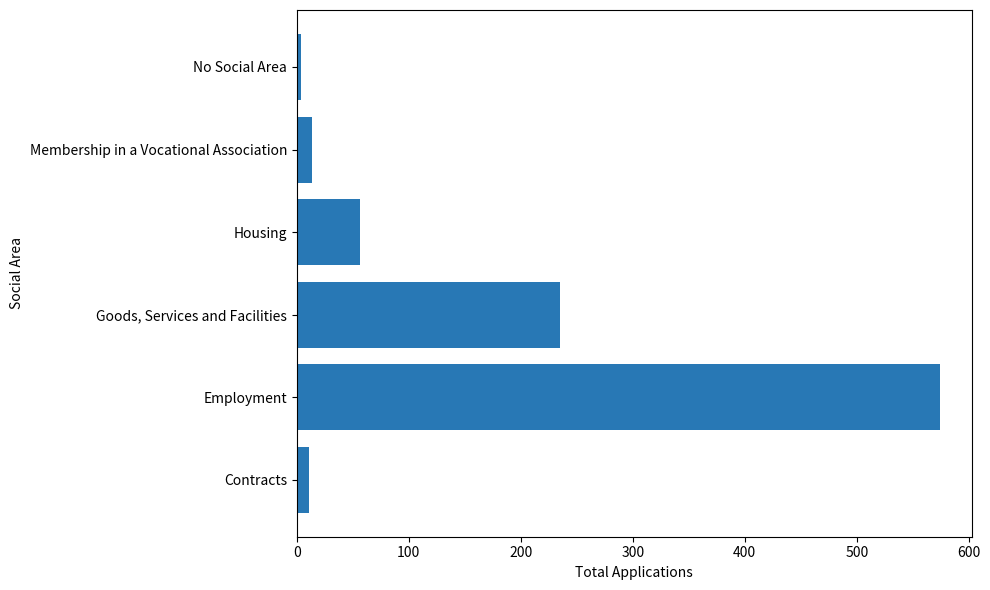

What is the maximum value shown in the chart?

574